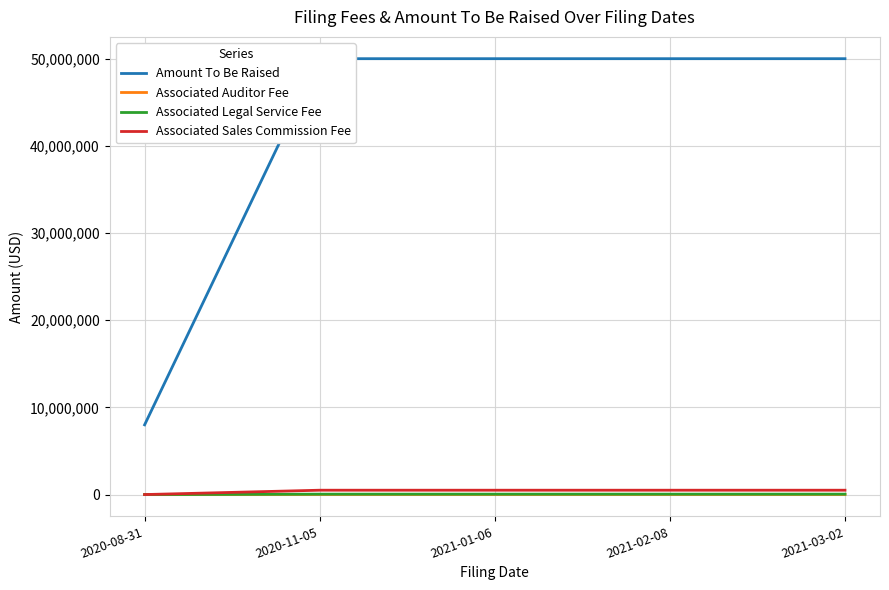

Rank the categories by Associated Sales Commission Fee value from highest to lowest.

2020-11-05, 2021-01-06, 2021-02-08, 2021-03-02, 2020-08-31